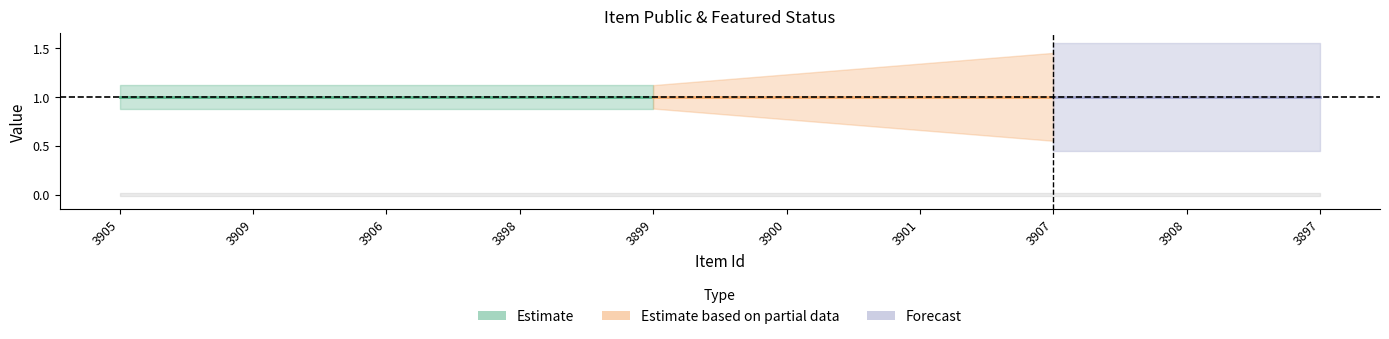

Reading left to right, list all the values displayed in this chart.

public: 1	1	1	1	1	1	1	1	1	1
featured: 0	0	0	0	0	0	0	0	0	0